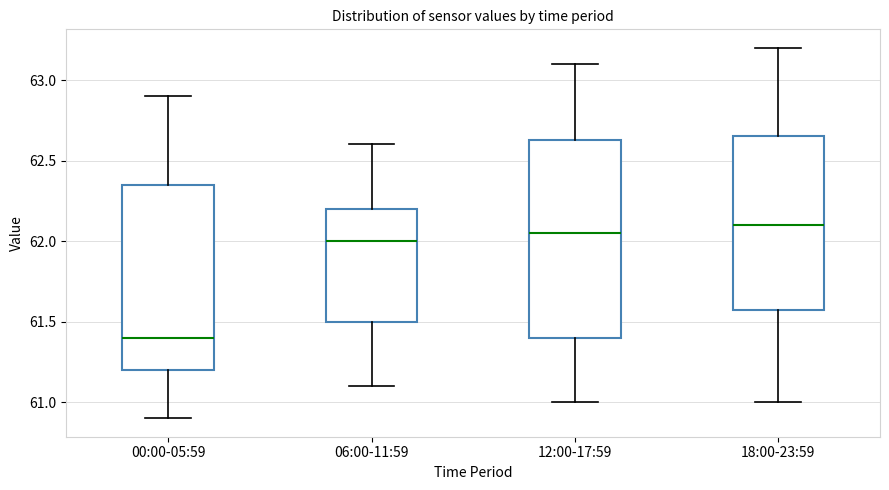

Comparing the boxes themselves (not the whiskers), which one is the tallest?

12:00-17:59